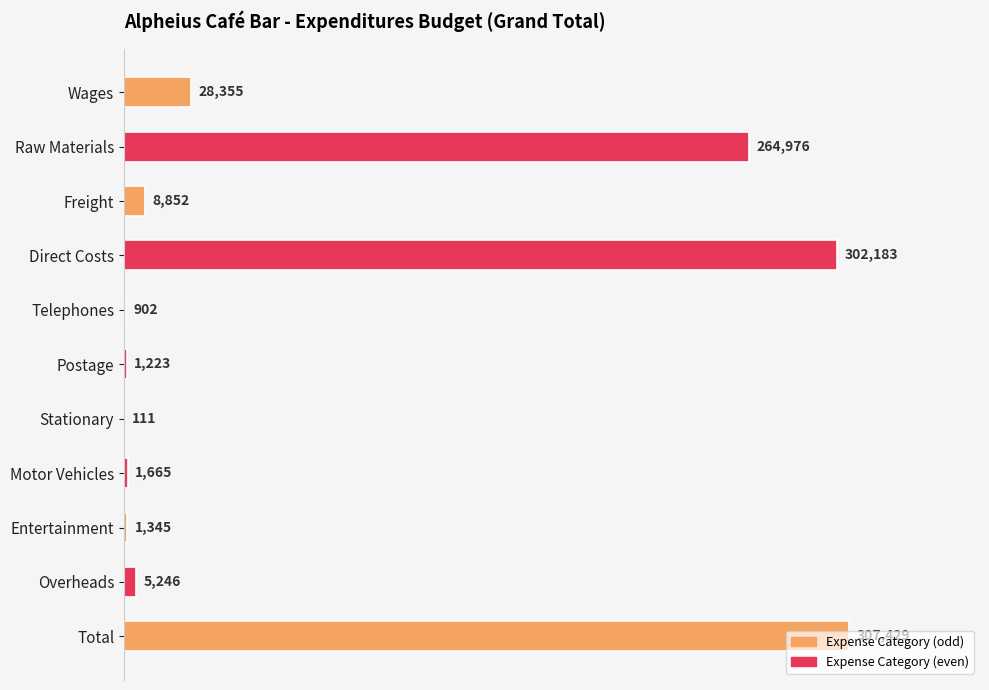

The chart shows a value of 1223 at Postage. True or false?

True